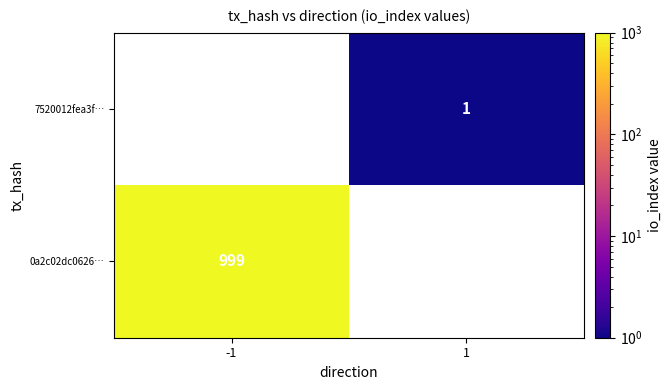

True or false: 0a2c02dc0626… has a value of 999 at -1.

True